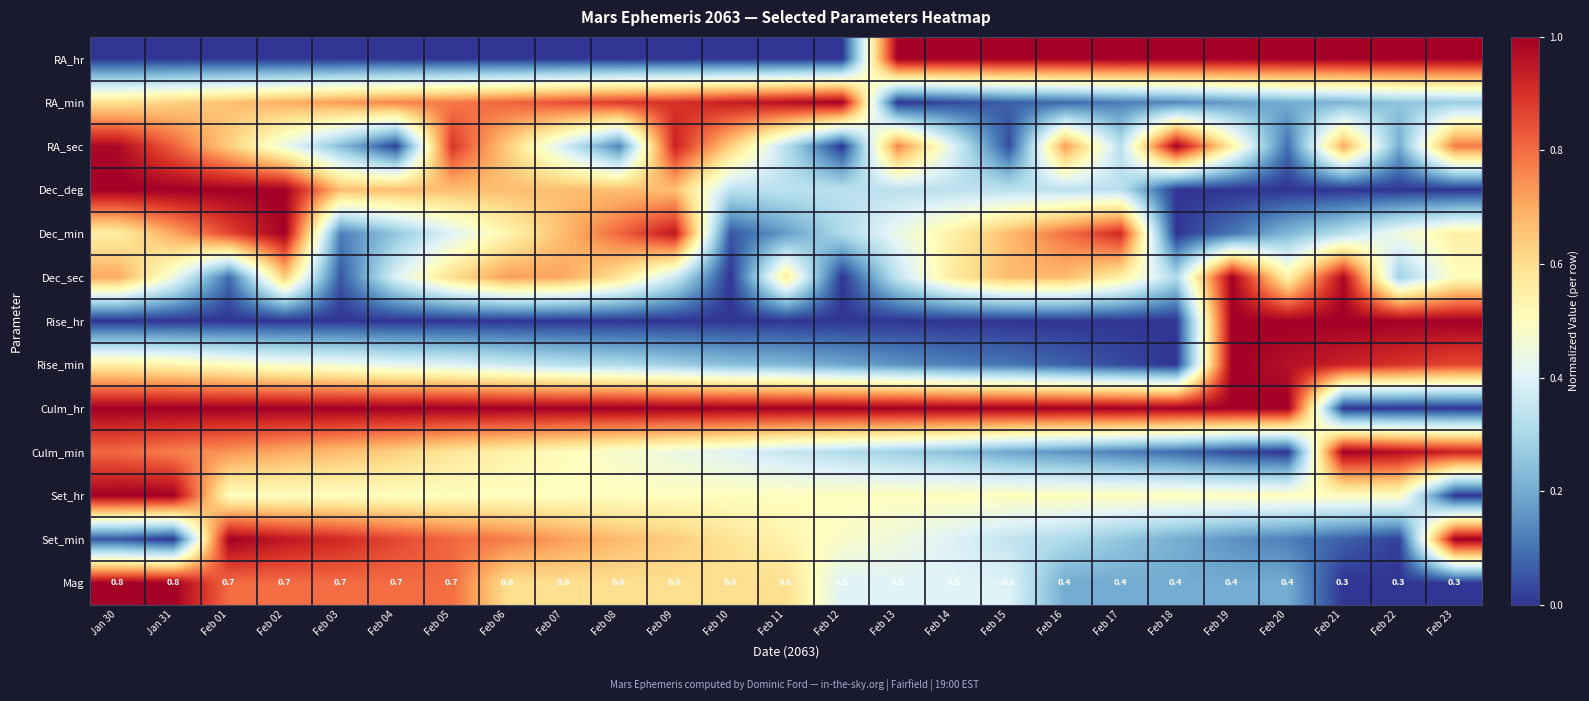

At which category does the chart reach its peak across all series?

Feb 13